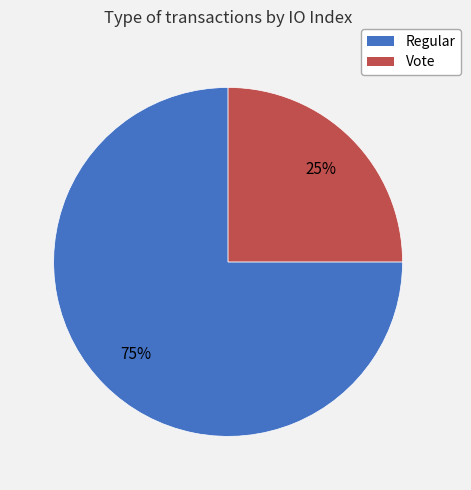

How many slices are in this pie chart?

2